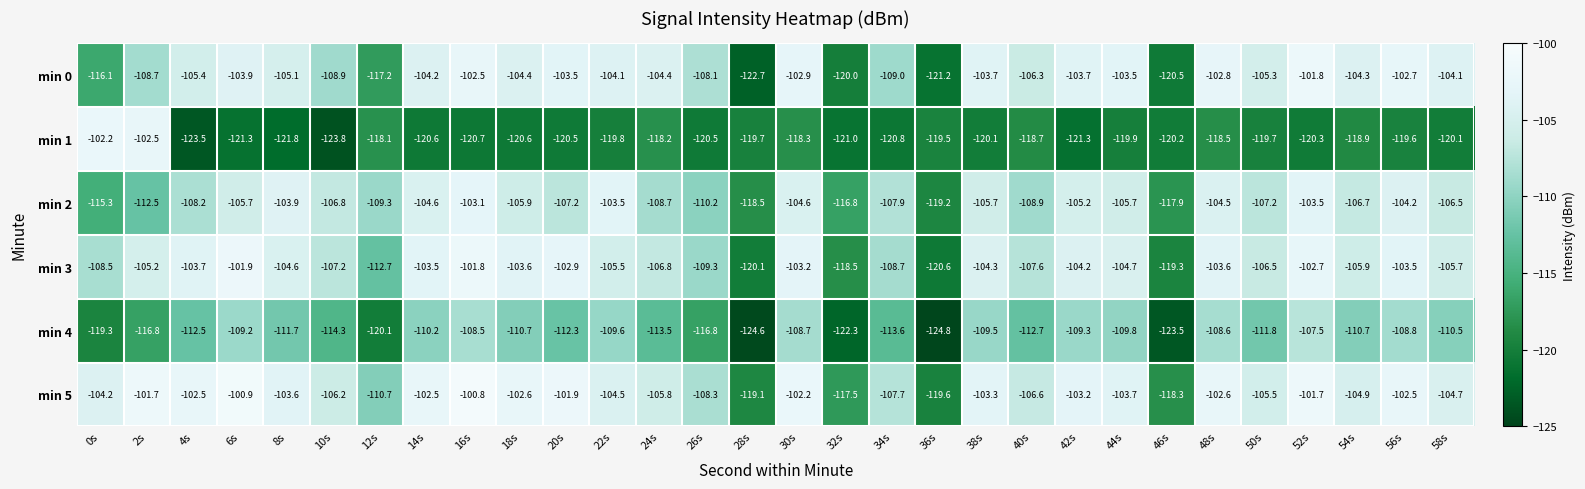

What is the total value across all series at 44s?

-647.3